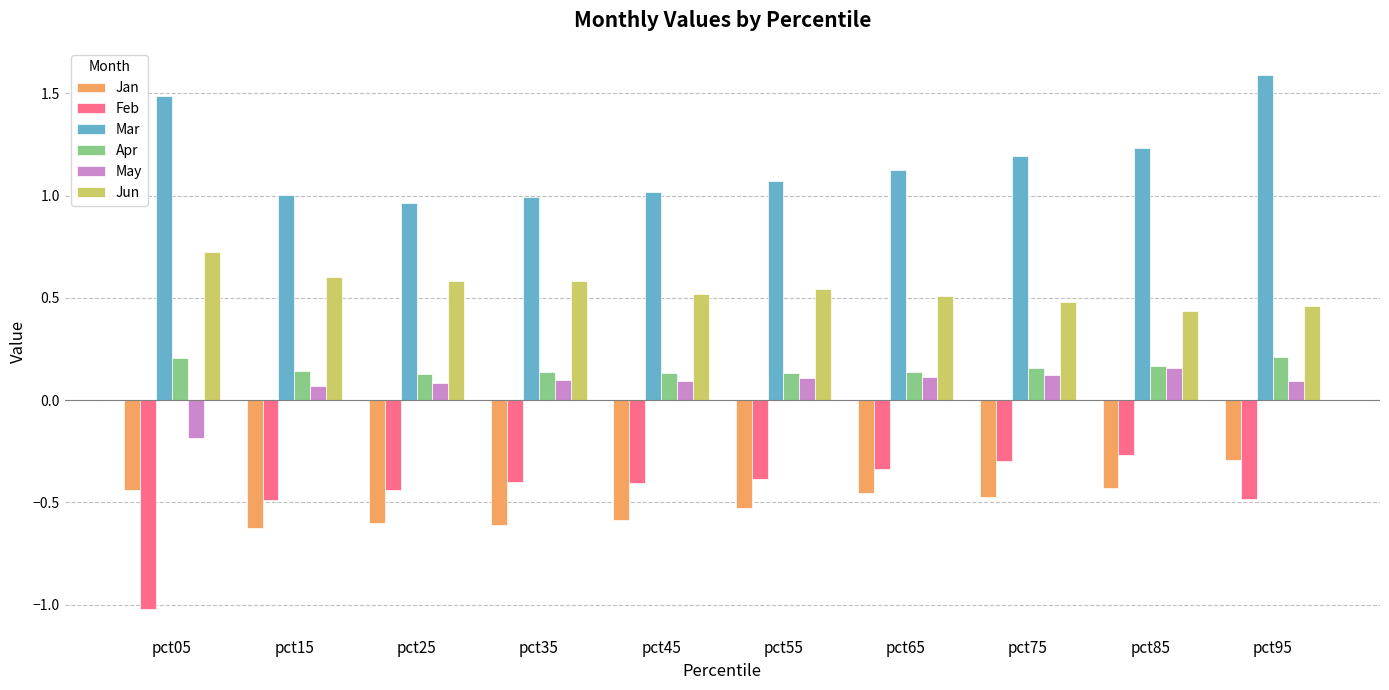

How many groups of bars are there?

10